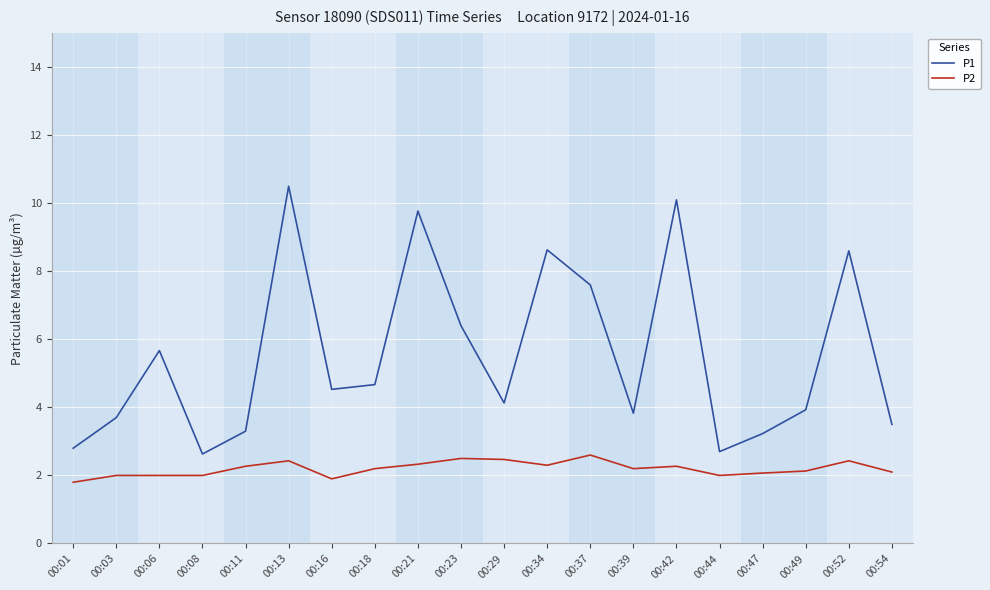

At 00:03, list the series in order from largest to smallest.

P1, P2